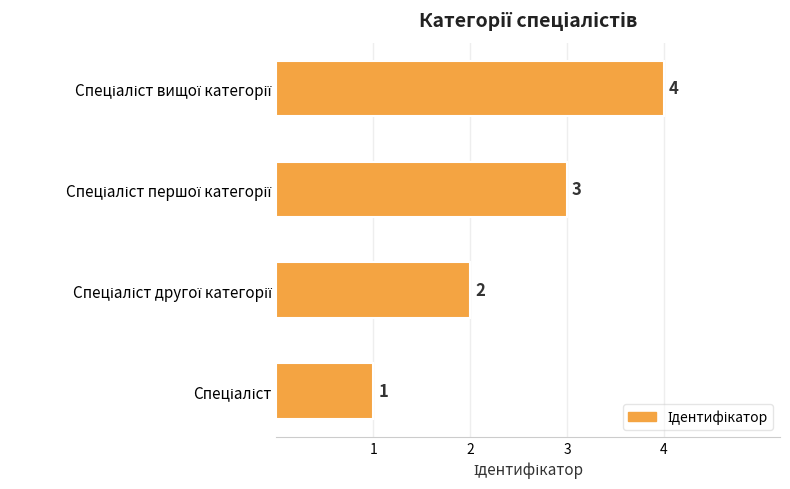

What is the minimum value shown in the chart?

1